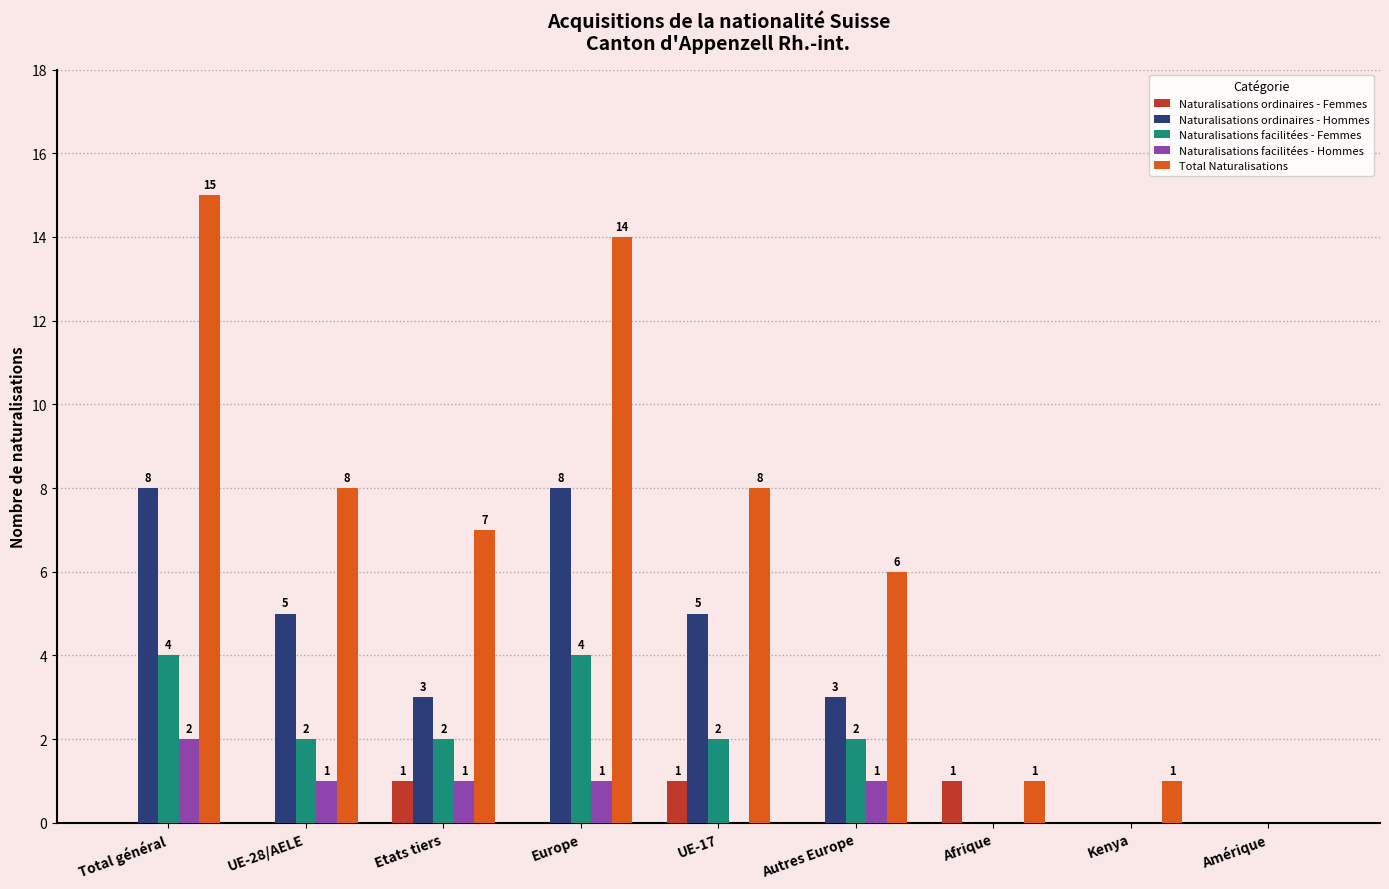

What is the total value across all series at Europe?

27